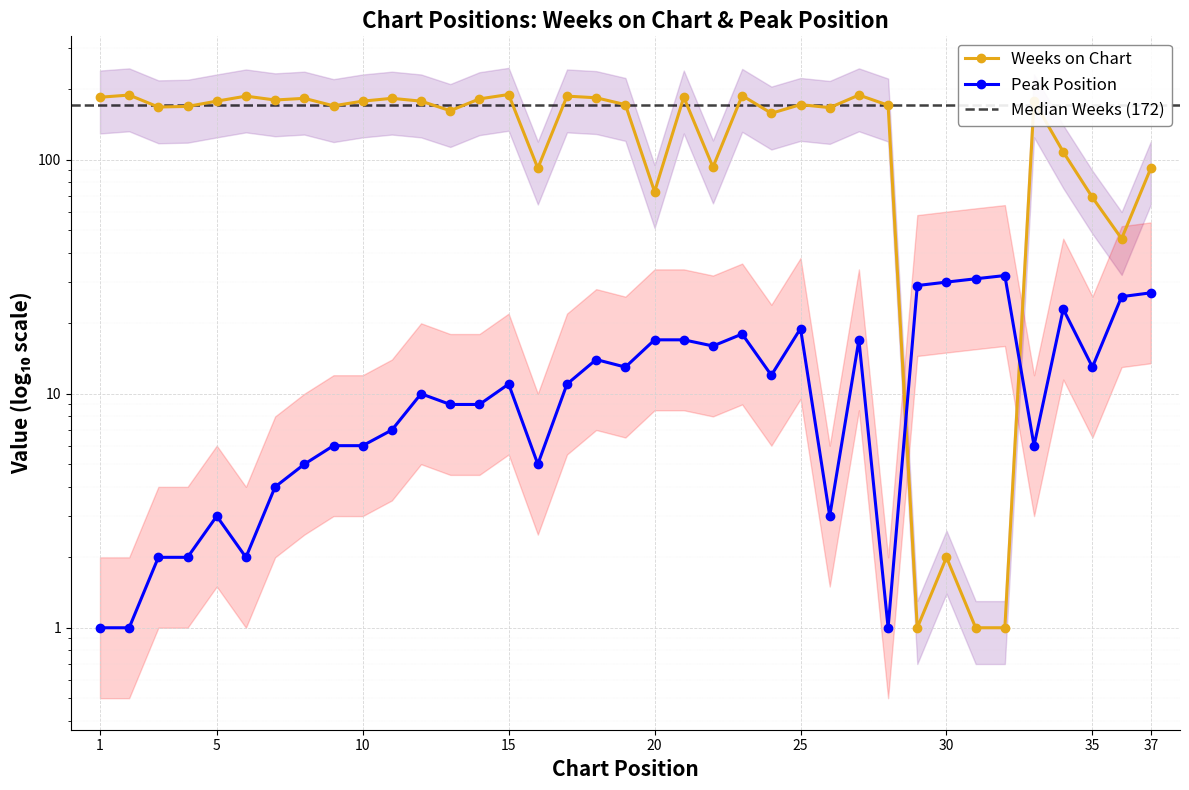

What is the sum of all Weeks on Chart values?

5211